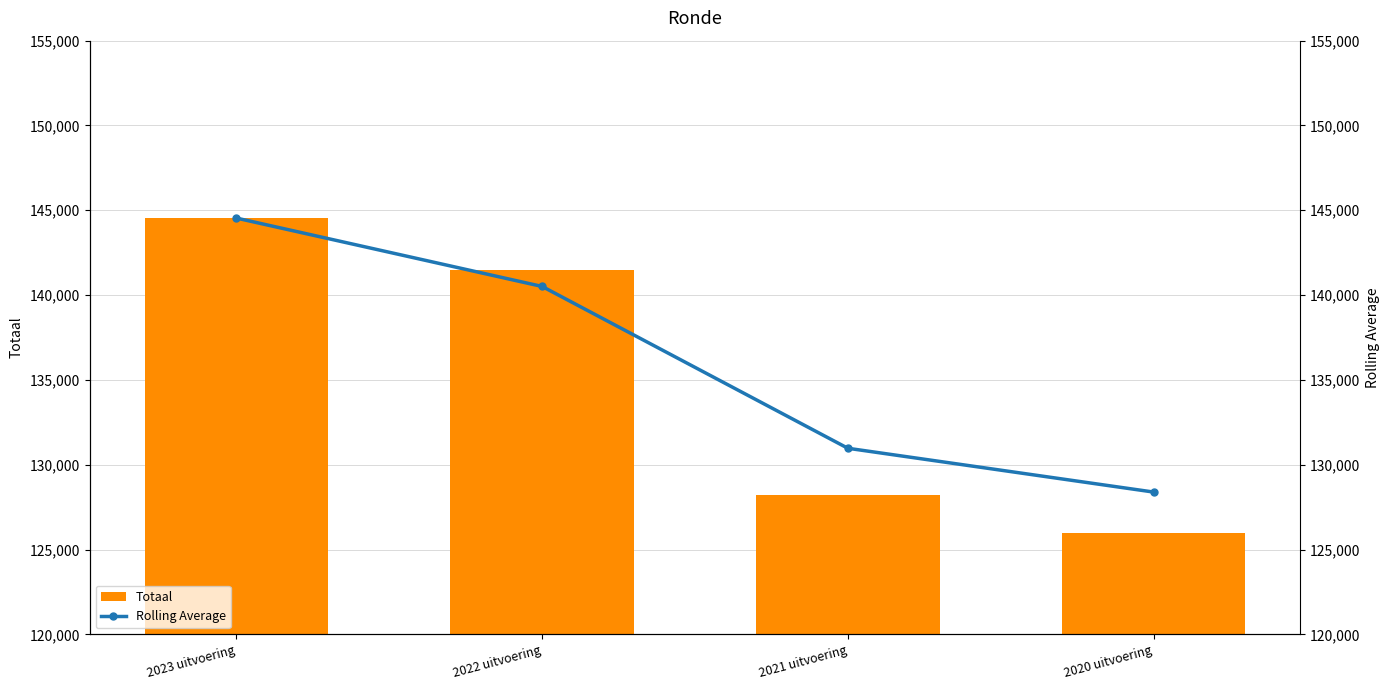

At how many categories does at least one series exceed 141934?

1